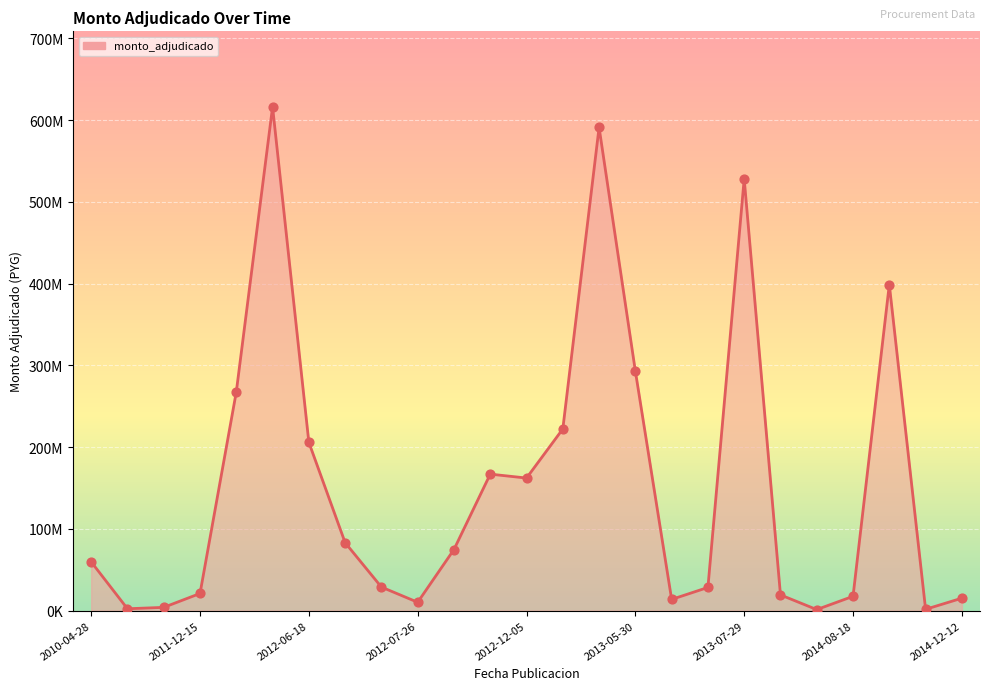

Does the chart have visible grid lines?

Yes